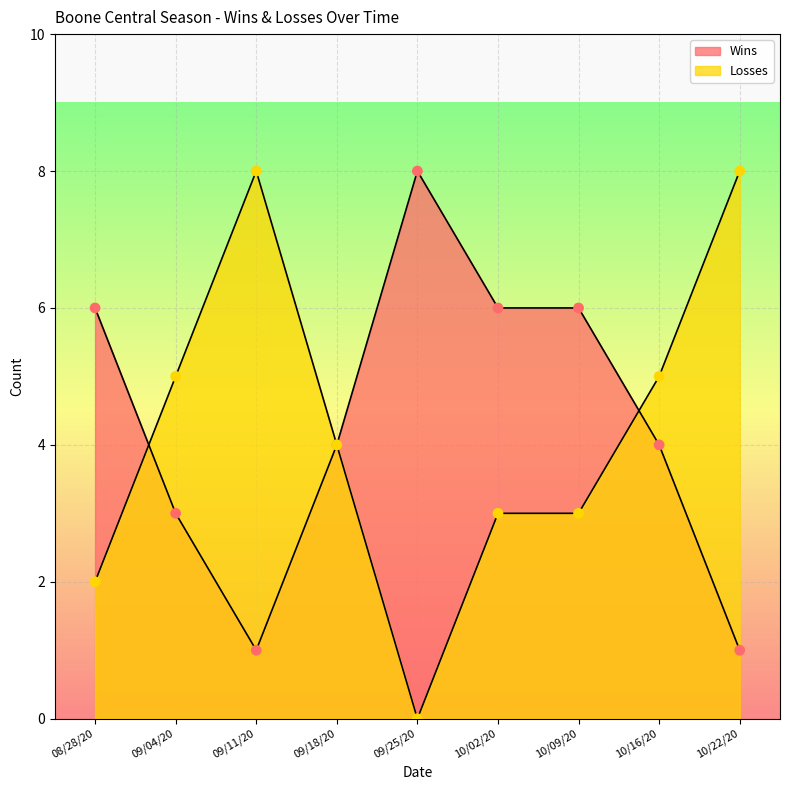

Which series has the widest spread of Y values?

Losses